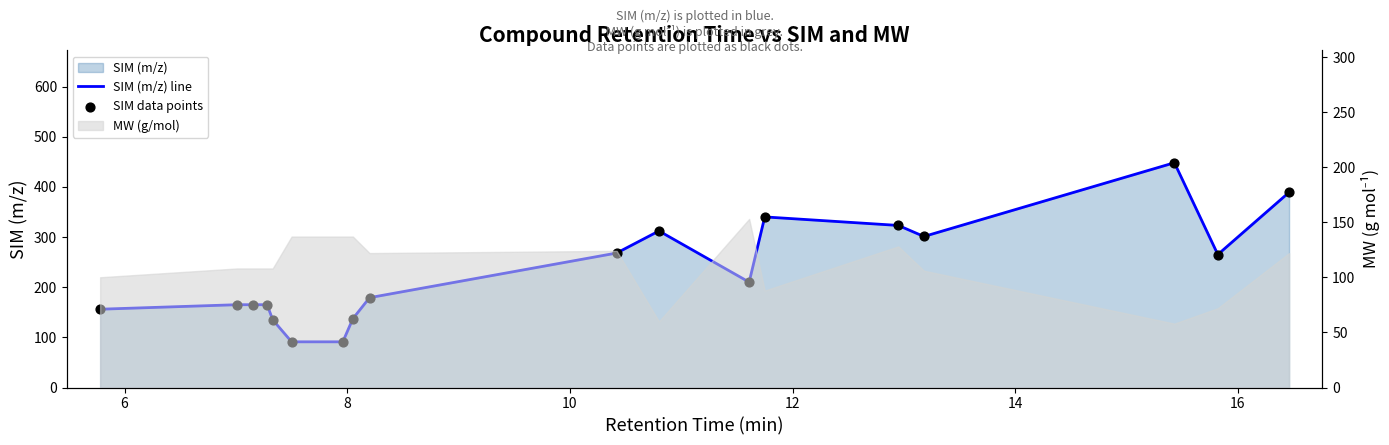

Which series reaches the minimum Y coordinate?

SIM (m/z) line